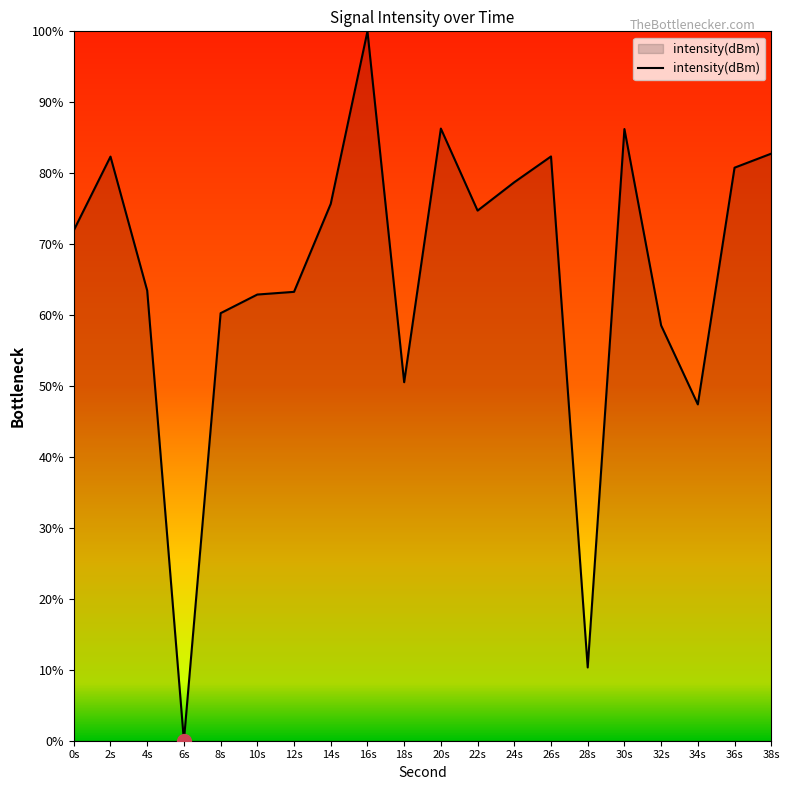

Is it true that the value at 24s is 78.7?

True